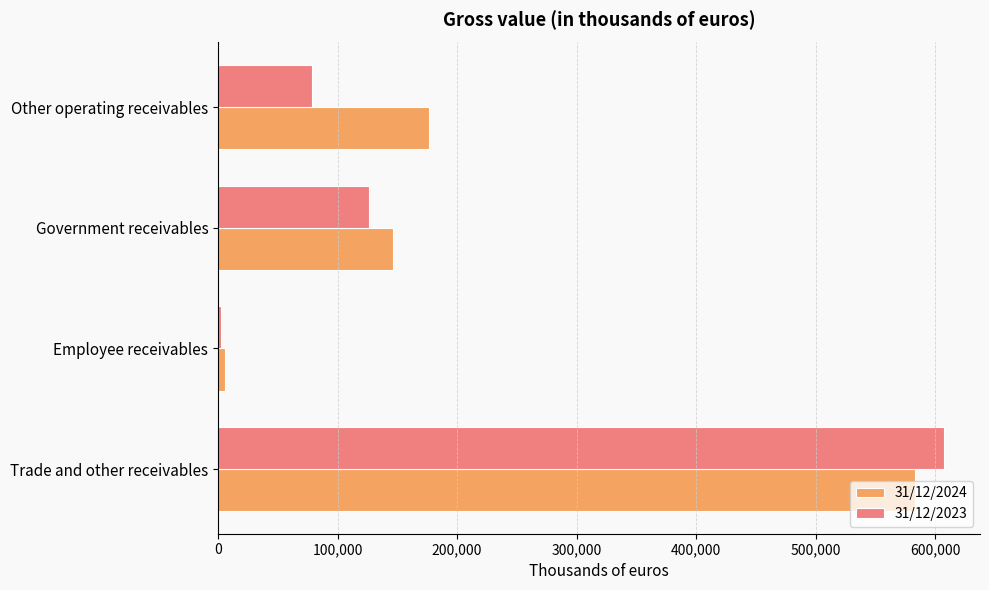

The value of 31/12/2023 at Trade and other receivables is 207916. True or false?

False